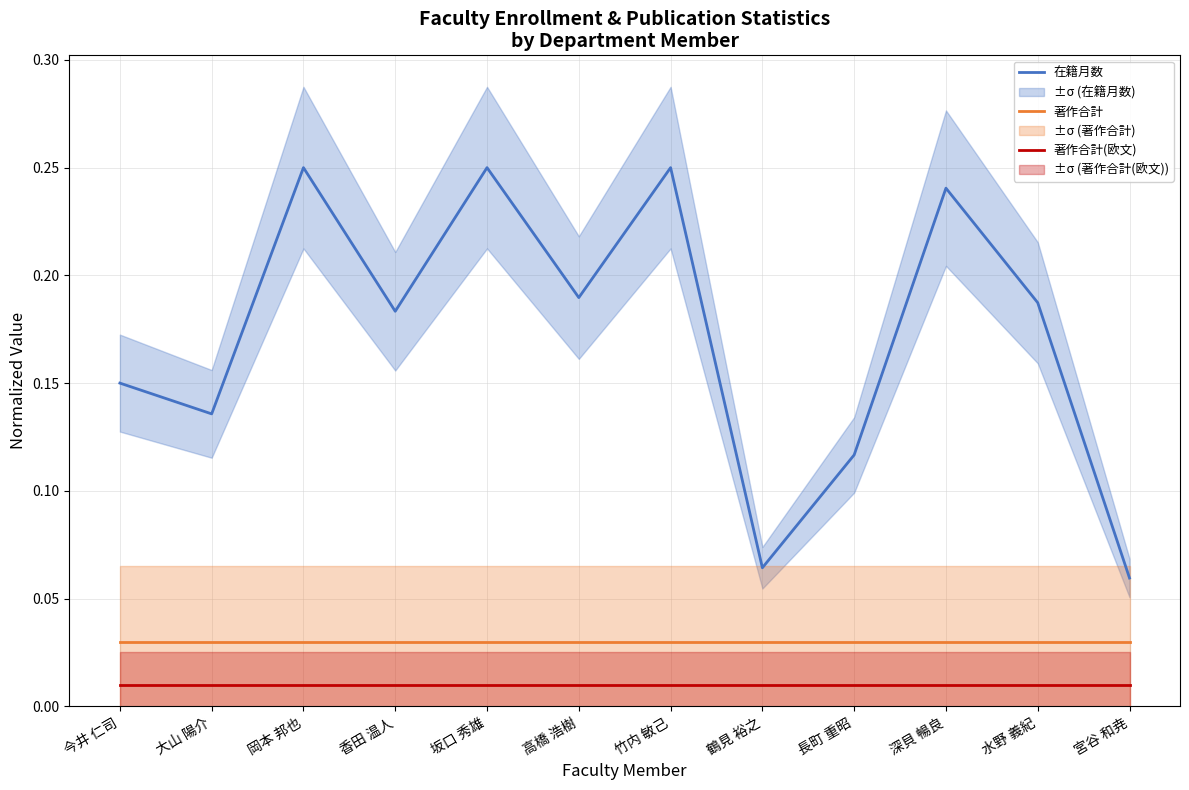

Rank the series at 水野 義紀 from highest to lowest value.

在籍月数, 著作合計, 著作合計(欧文)